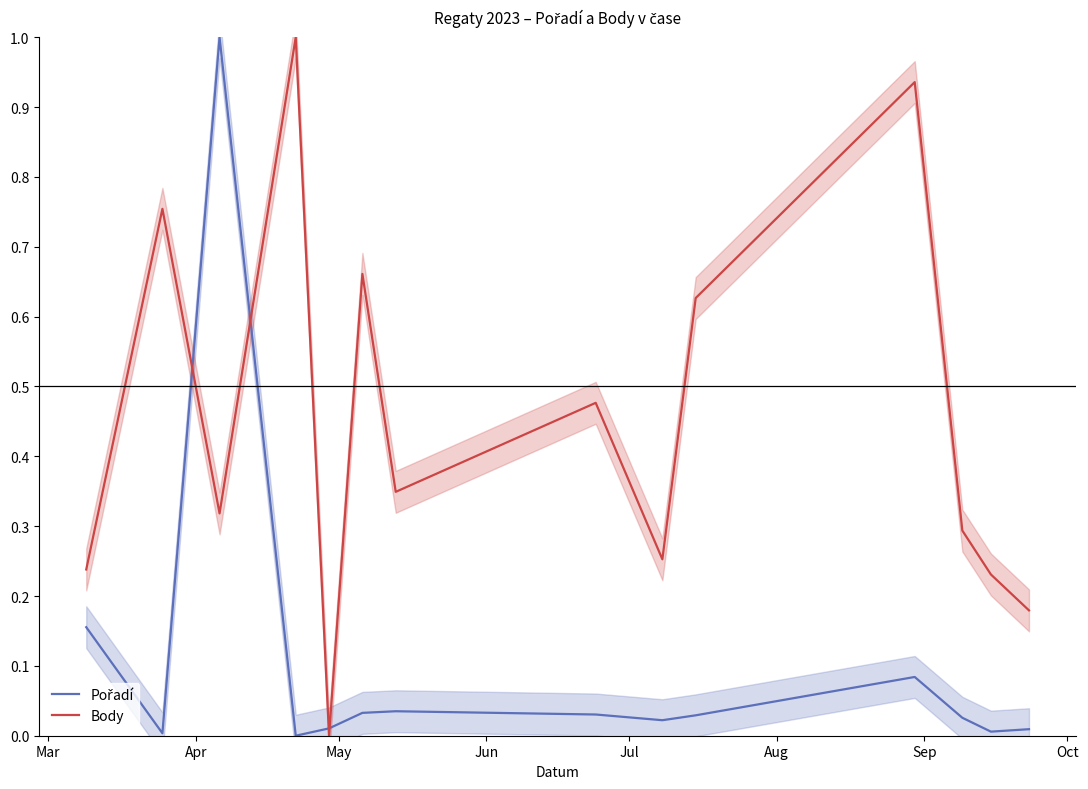

Which series has the widest spread of values?

Pořadí